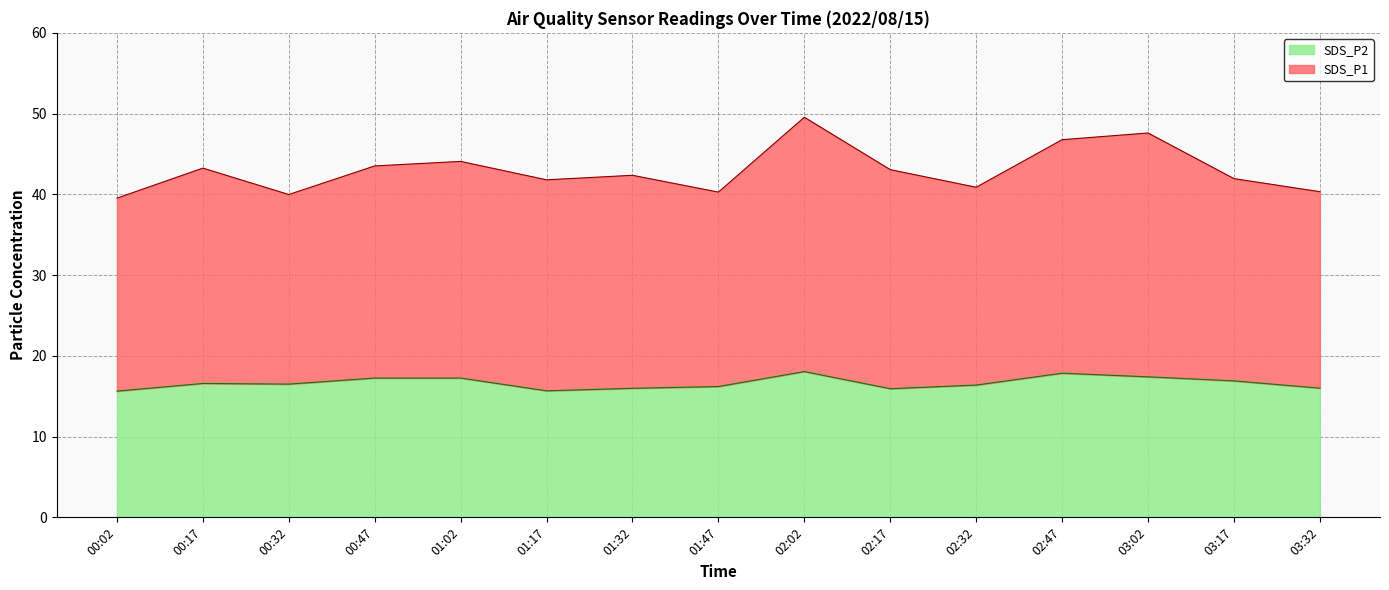

Reading right to left, transcribe all the data shown in this chart.

SDS_P1: 40.3	42.0	47.6	46.8	40.9	43.1	49.5	40.3	42.4	41.8	44.1	43.5	40.0	43.2	39.5
SDS_P2: 16.0	16.9	17.4	17.9	16.4	15.9	18.1	16.2	16.0	15.7	17.2	17.2	16.5	16.6	15.6